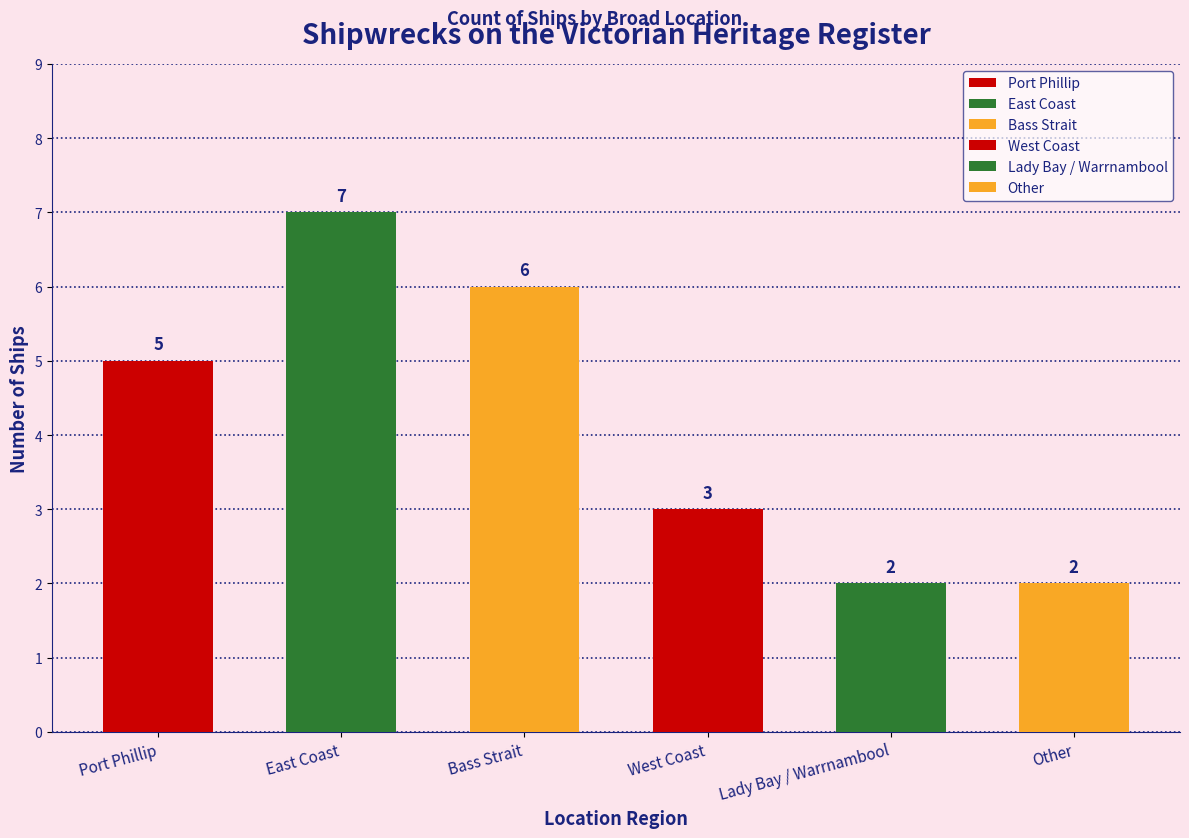

What is the label of the 5th bar from the right?

East Coast